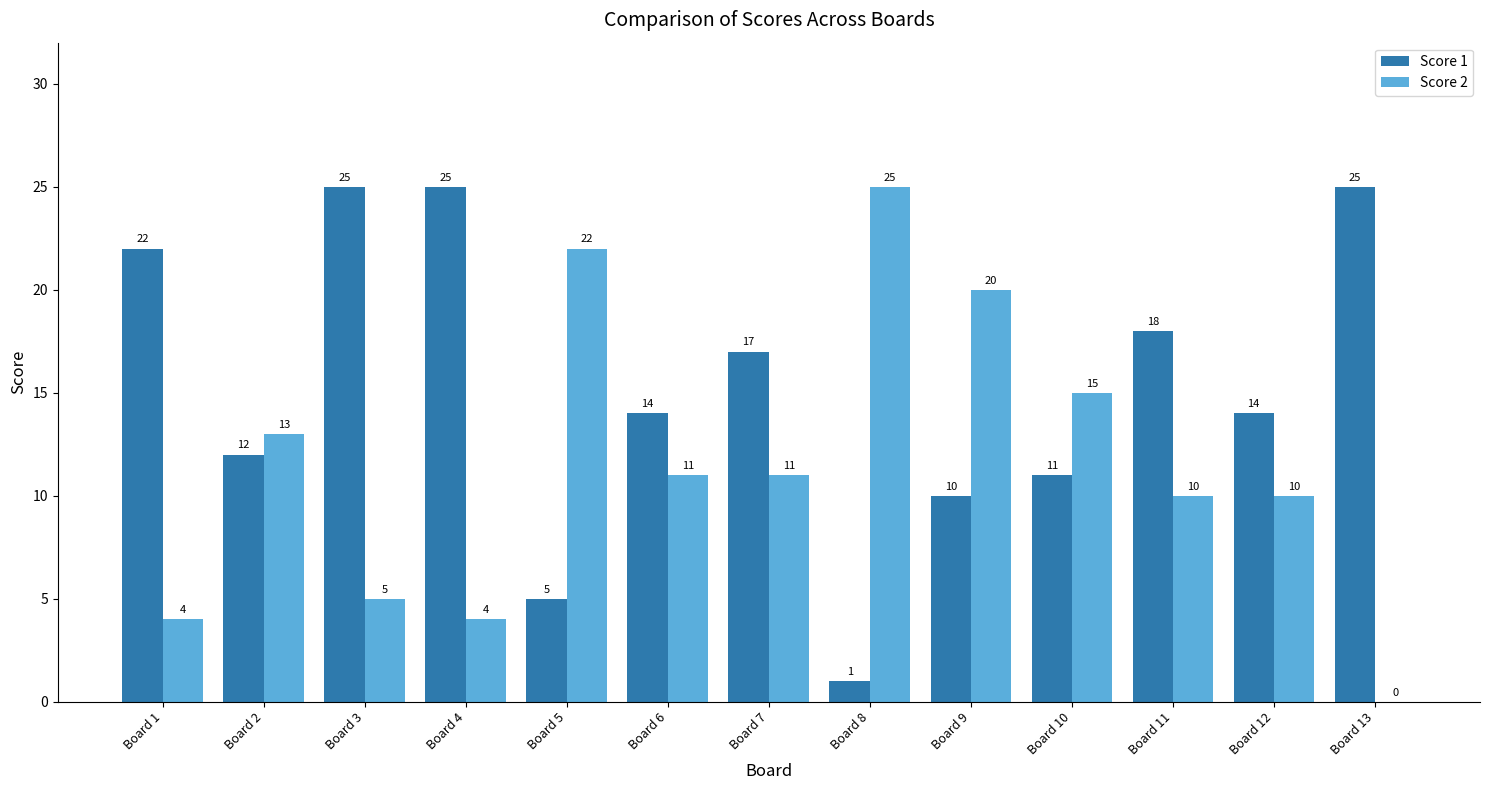

Count the number of categories in the chart.

13